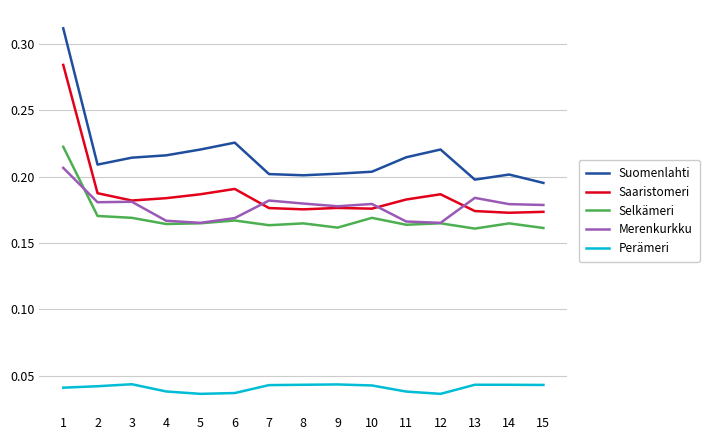

Which series changed the most between 6 and 7?

Suomenlahti